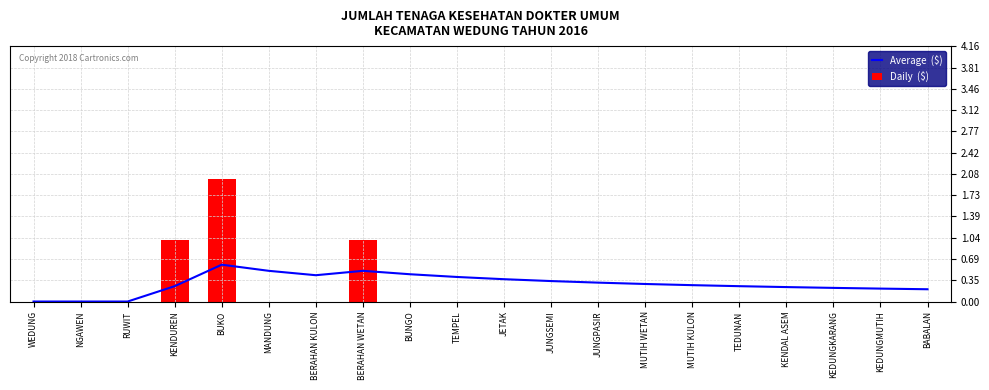

Does the chart contain stacked bars?

No